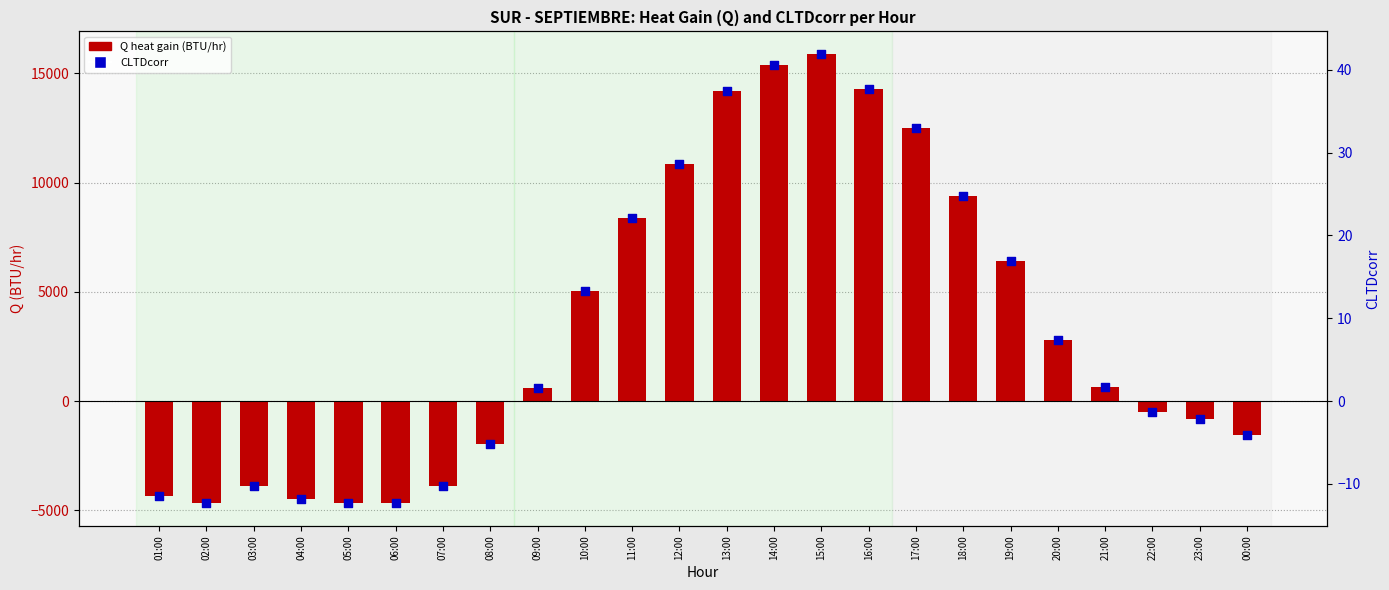

At which category is the sum across all series the highest?

15:00